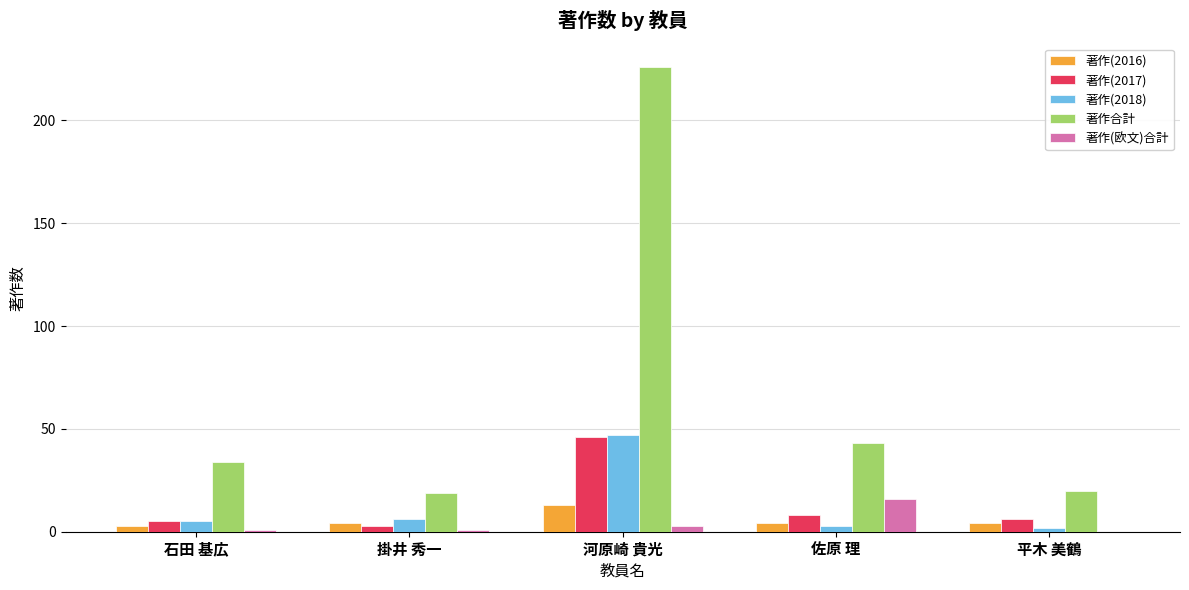

The 著作(欧文)合計 series shows 16 at 佐原 理. True or false?

True